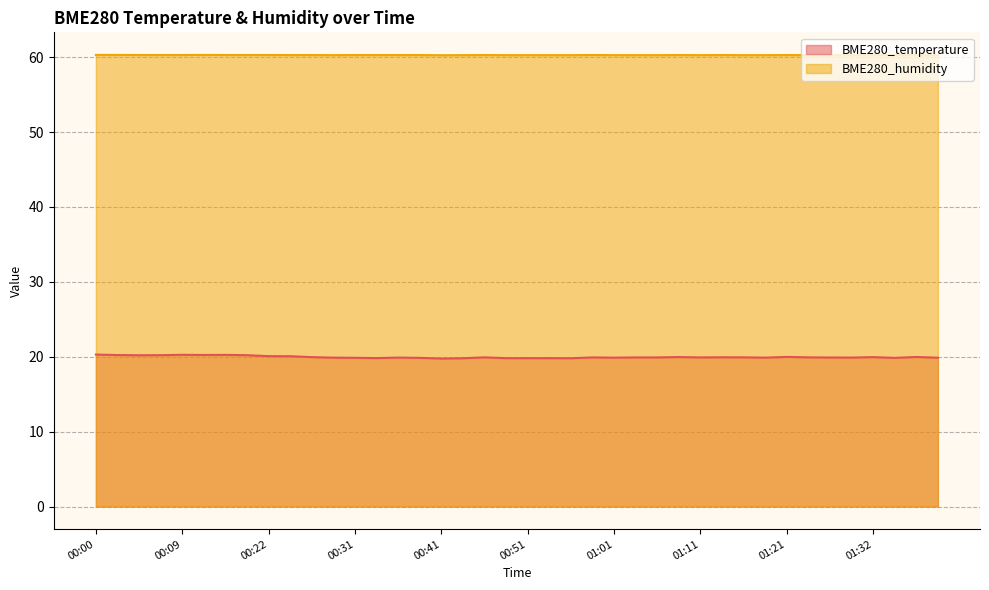

Which series has the largest total across all categories?

BME280_humidity